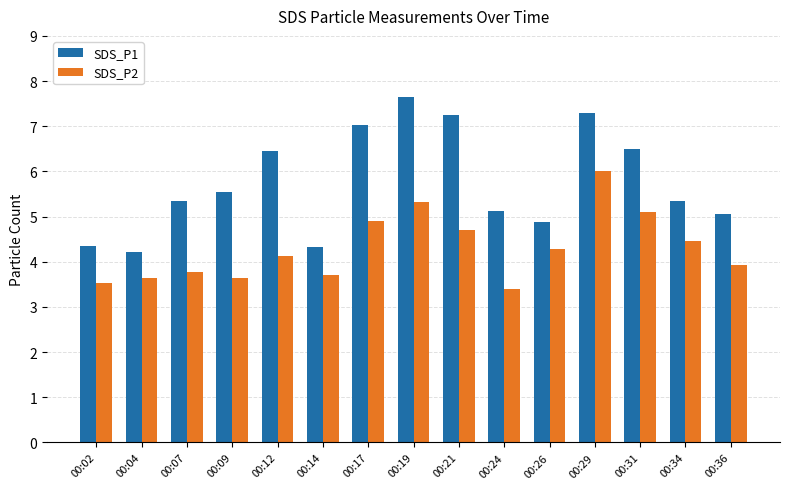

What is the greatest value displayed?

7.7